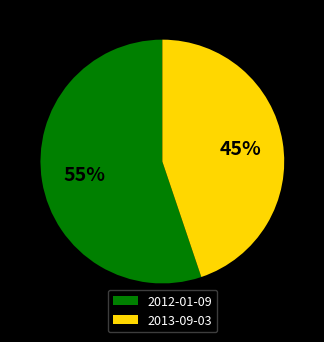

To the nearest percent, what percentage of the pie is 2012-01-09?

55%